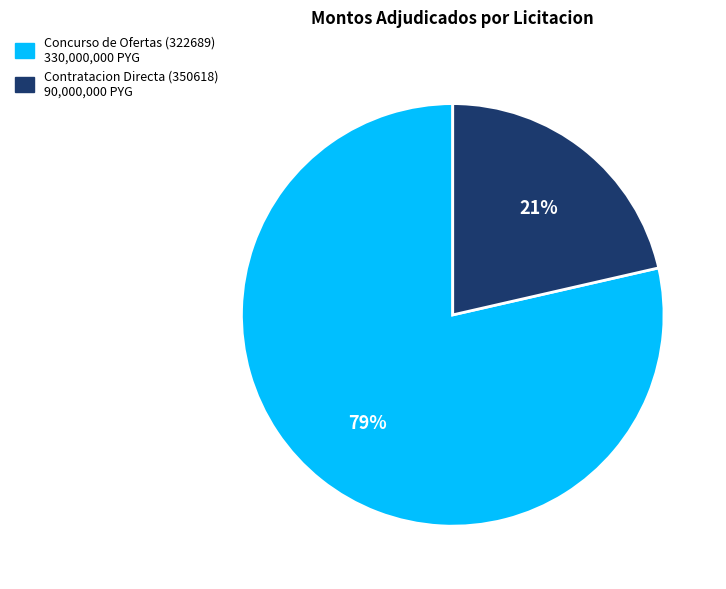

How many segments does this pie chart have?

2